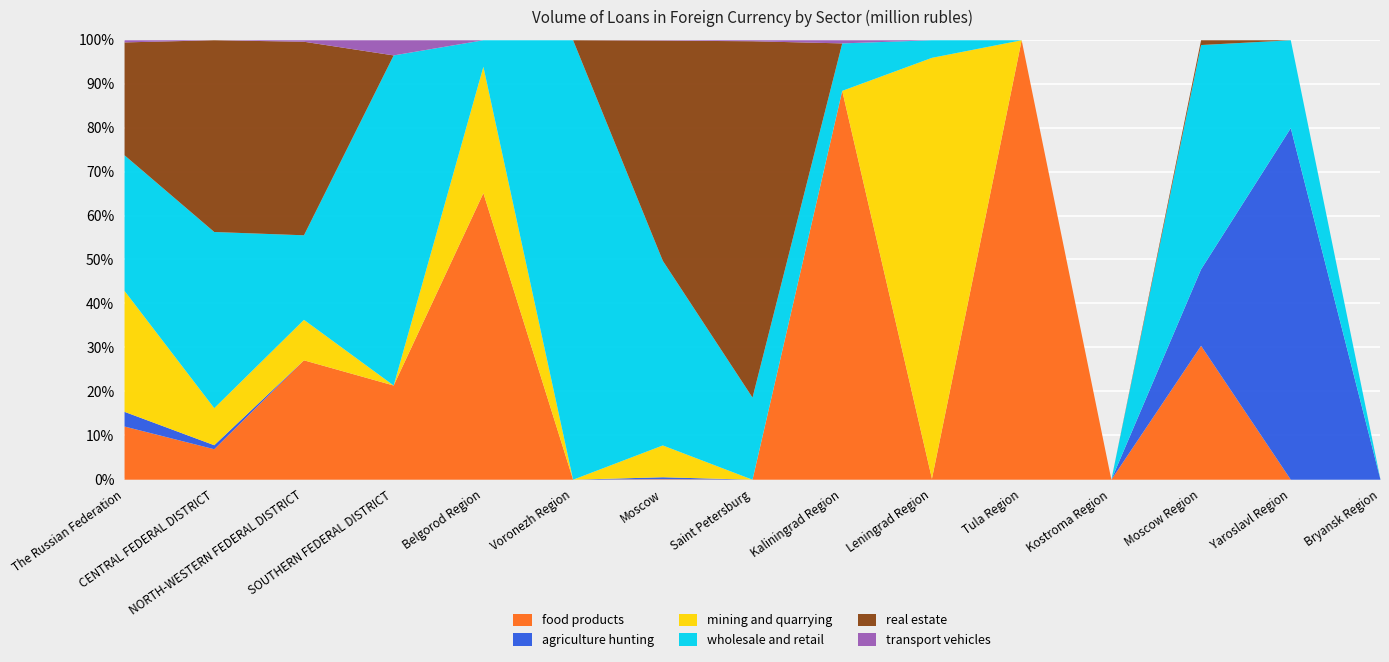

What are all the series names shown in the legend?

food products, agriculture hunting, mining and quarrying, wholesale and retail, real estate, transport vehicles